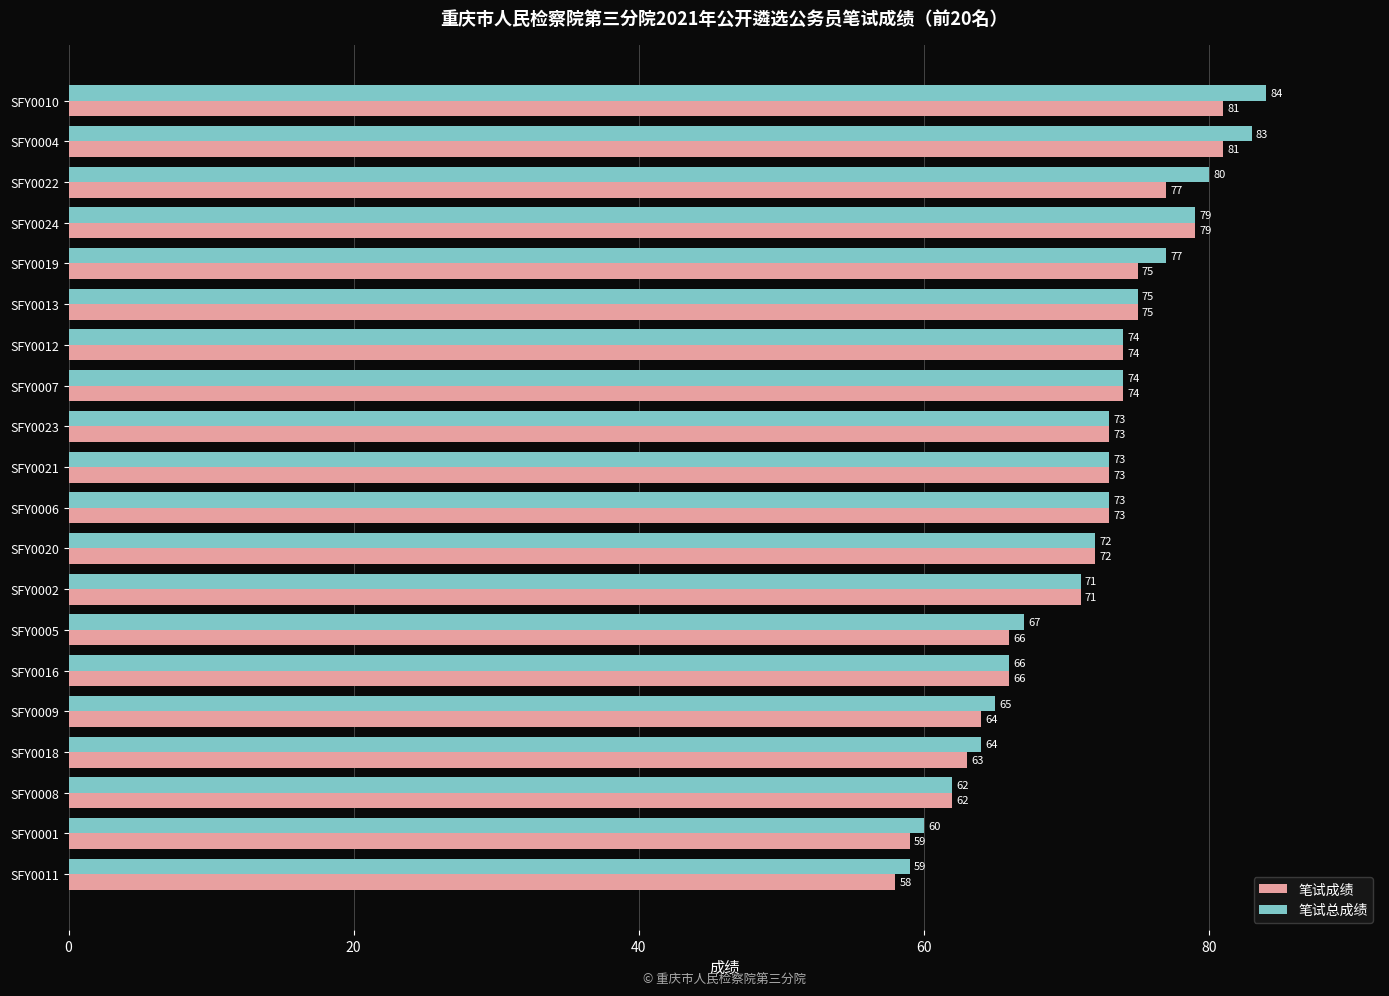

True or false: 笔试成绩 has a value of 83 at SFY0018.

False